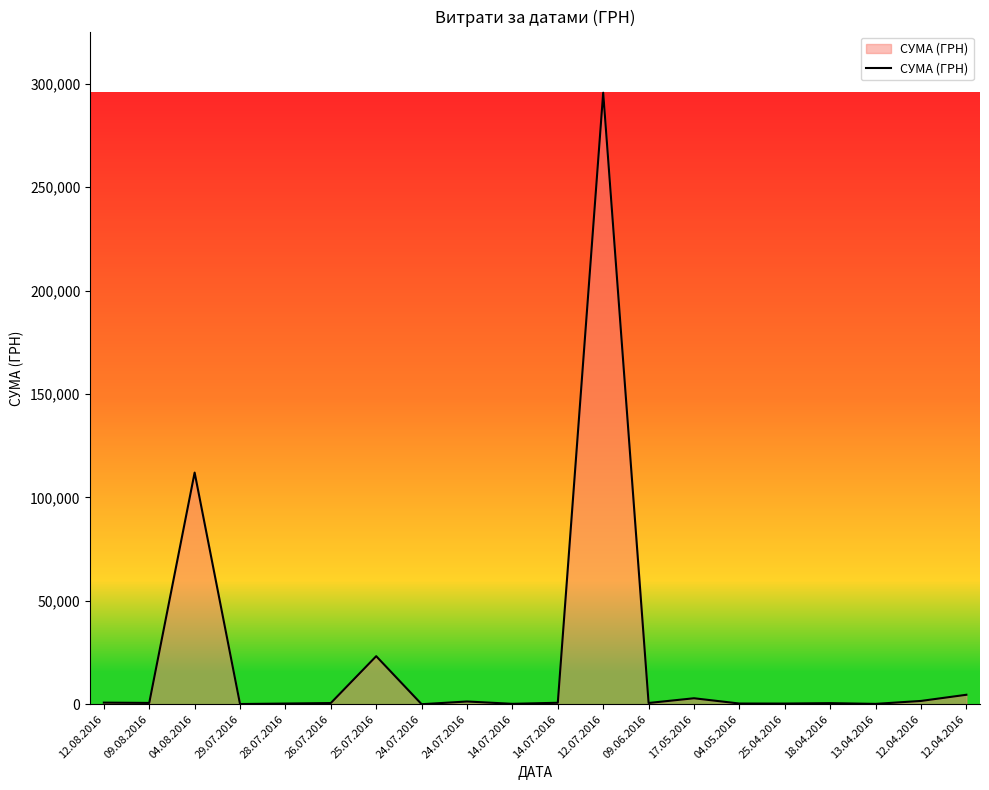

True or false: there are more than 2 points higher than both neighbors.

True